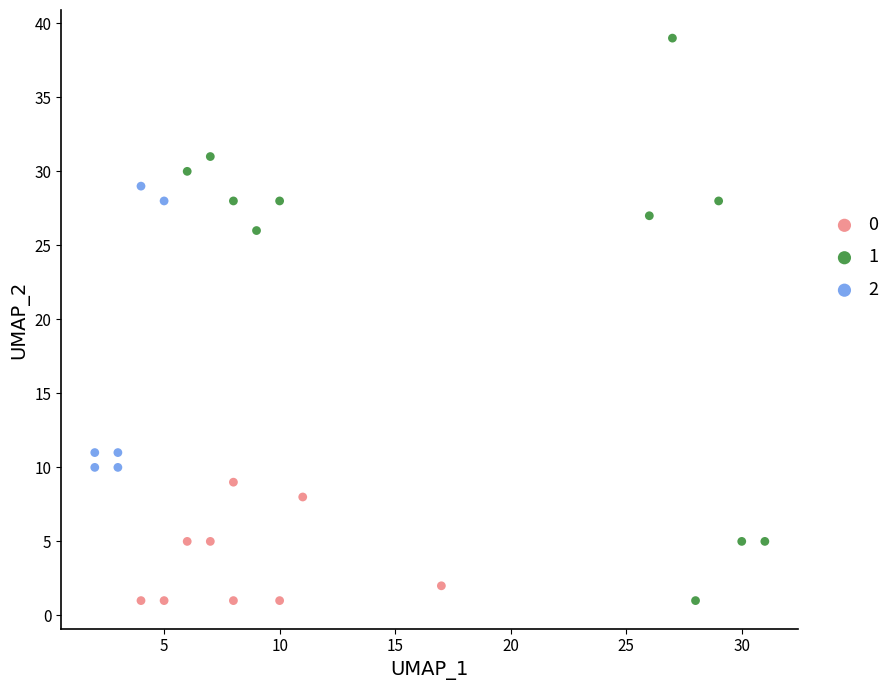

What are all the series names shown in the legend?

0, 1, 2